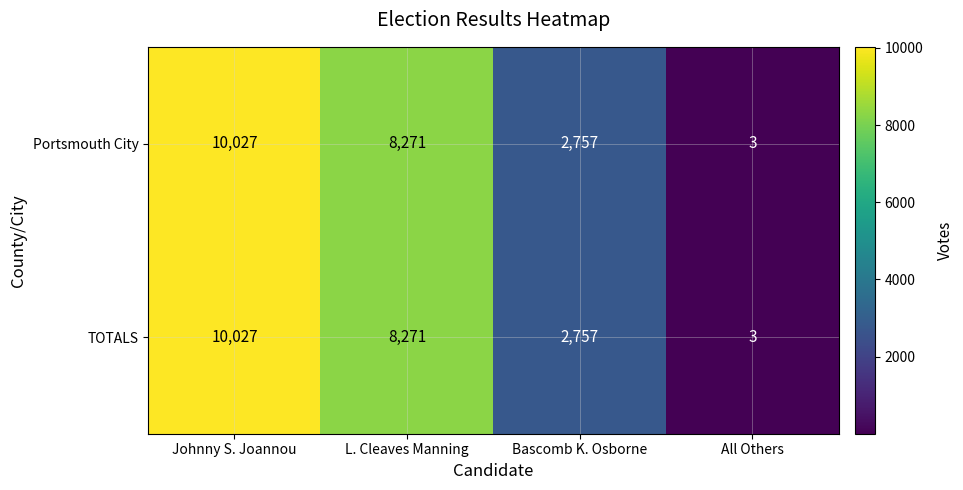

Where does the Portsmouth City series first go above 8271?

Johnny S. Joannou